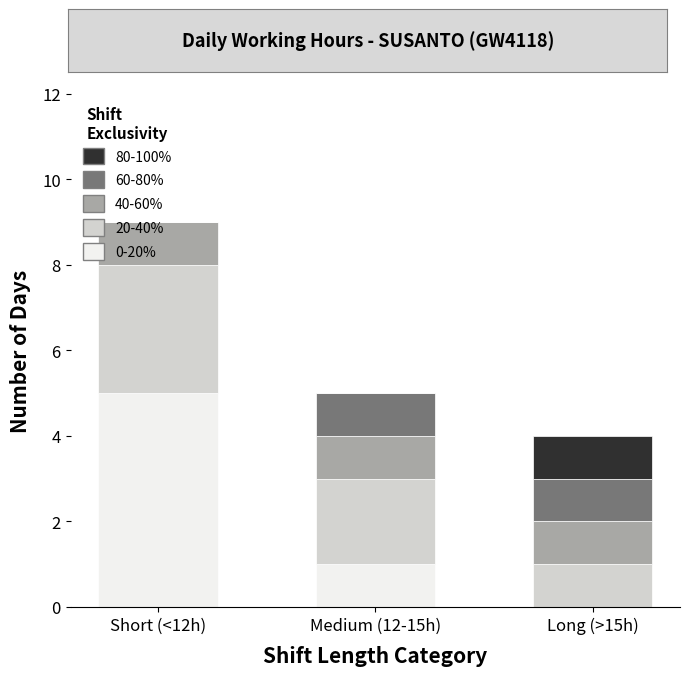

How many values in 0-20% are above zero?

2